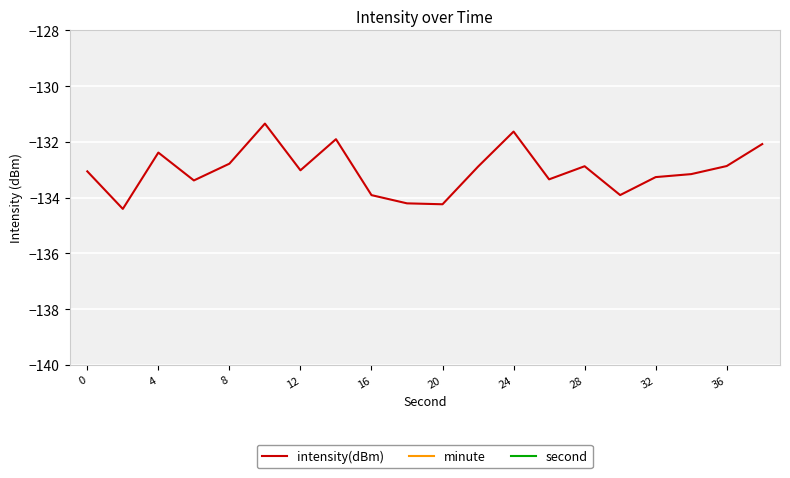

The value of intensity(dBm) at 20 is -134.2. True or false?

True